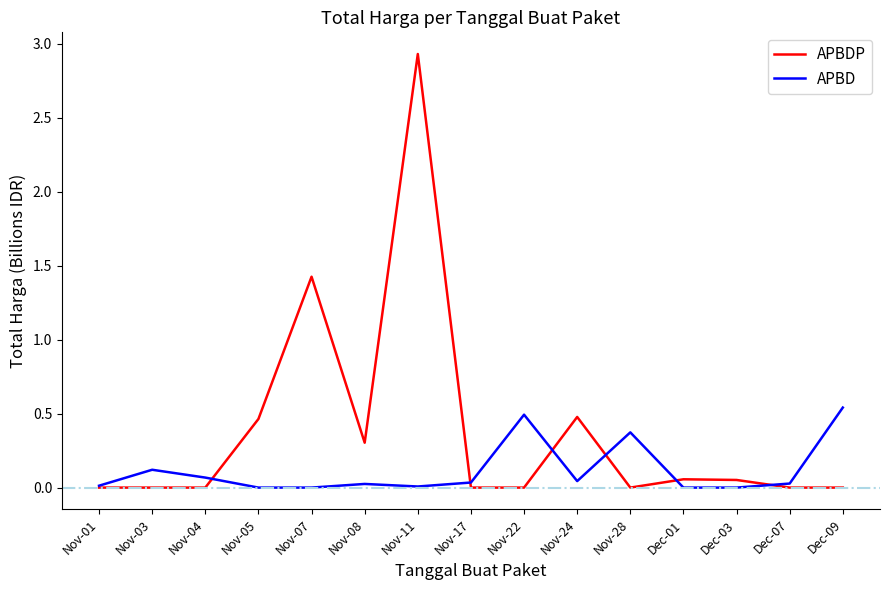

At which category is the sum across all series the highest?

Nov-11